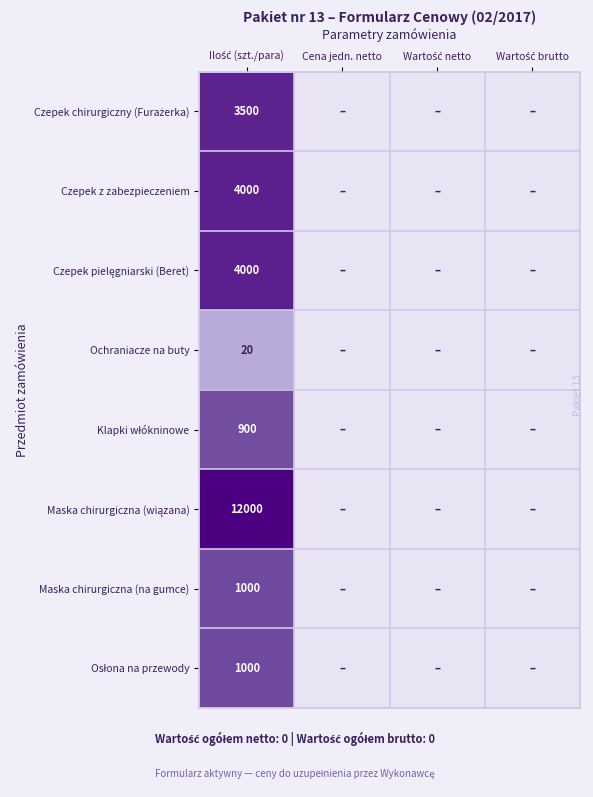

List the labels in order of Klapki włókninowe value, largest first.

Ilość (szt./para), Cena jedn. netto, Wartość netto, Wartość brutto